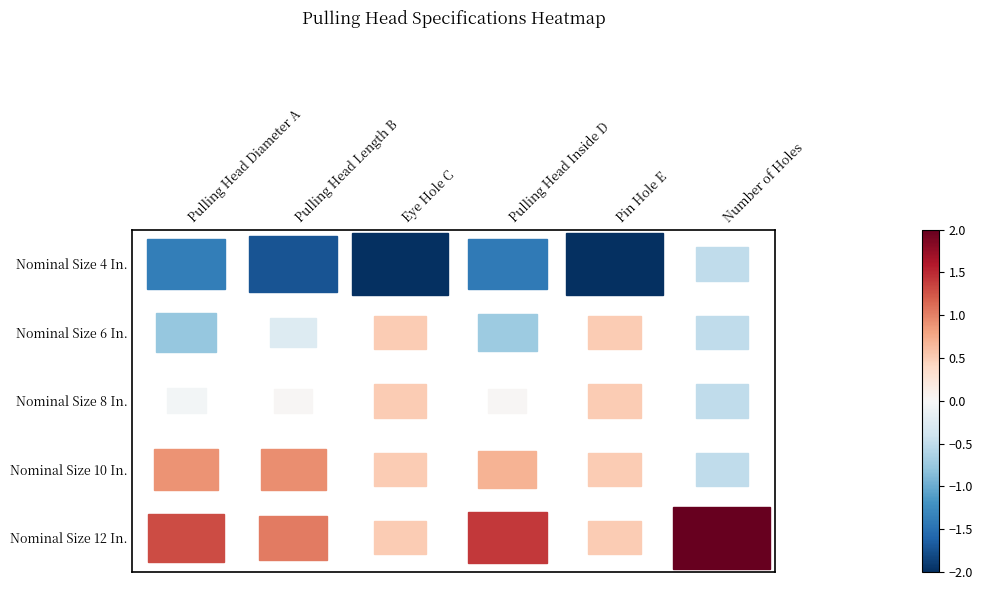

How many data points does each series have?

6